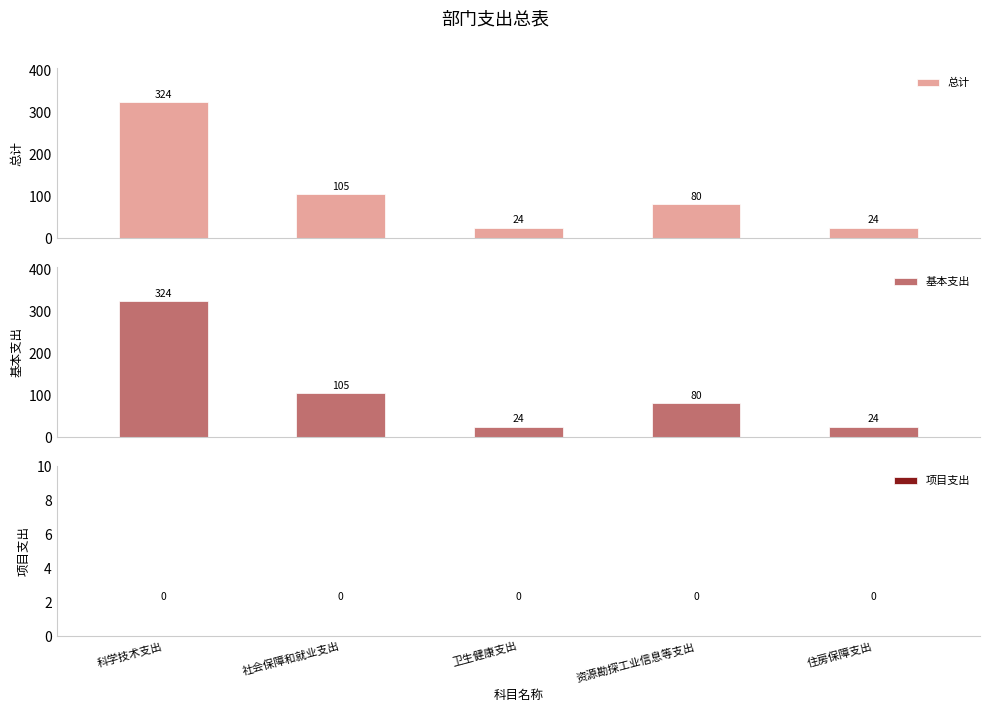

True or false: 总计 has a value of 80.8 at 资源勘探工业信息等支出.

True